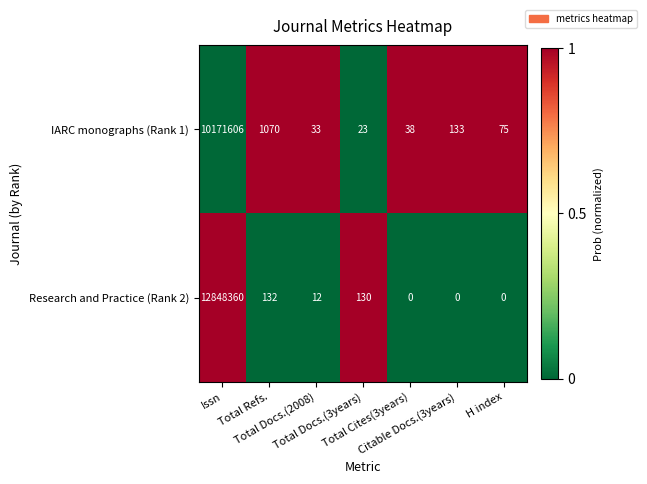

What is the average value of the Research and Practice (Rank 2) series?

1835519